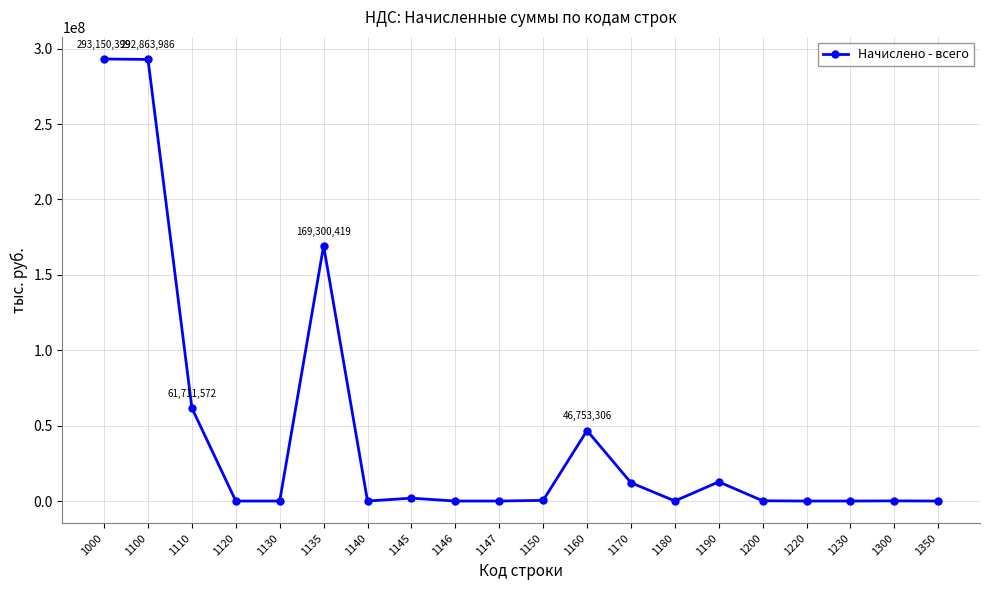

True or false: there are more than 0 points higher than both neighbors.

True